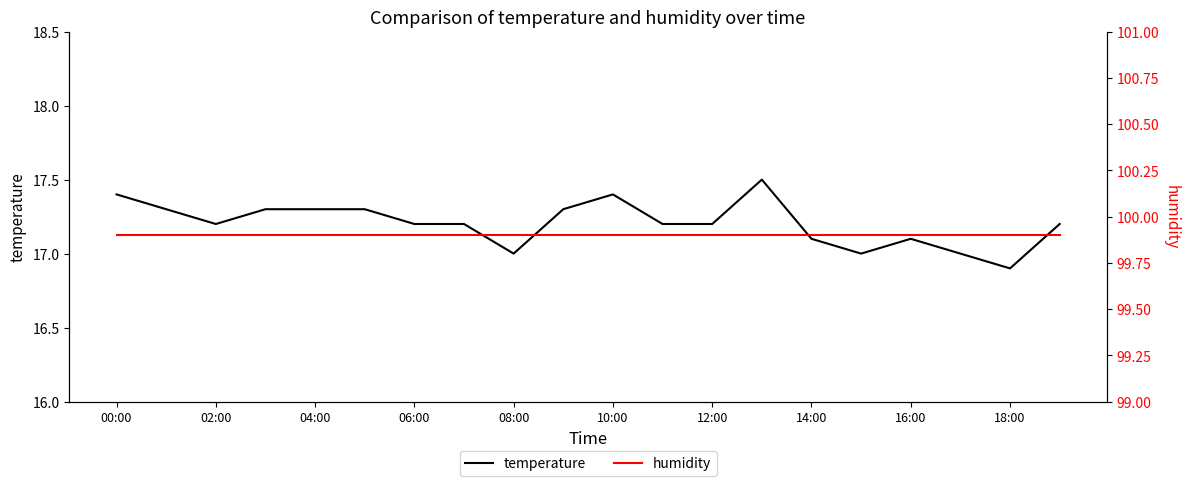

Where is humidity nearest to the value 99?

00:00